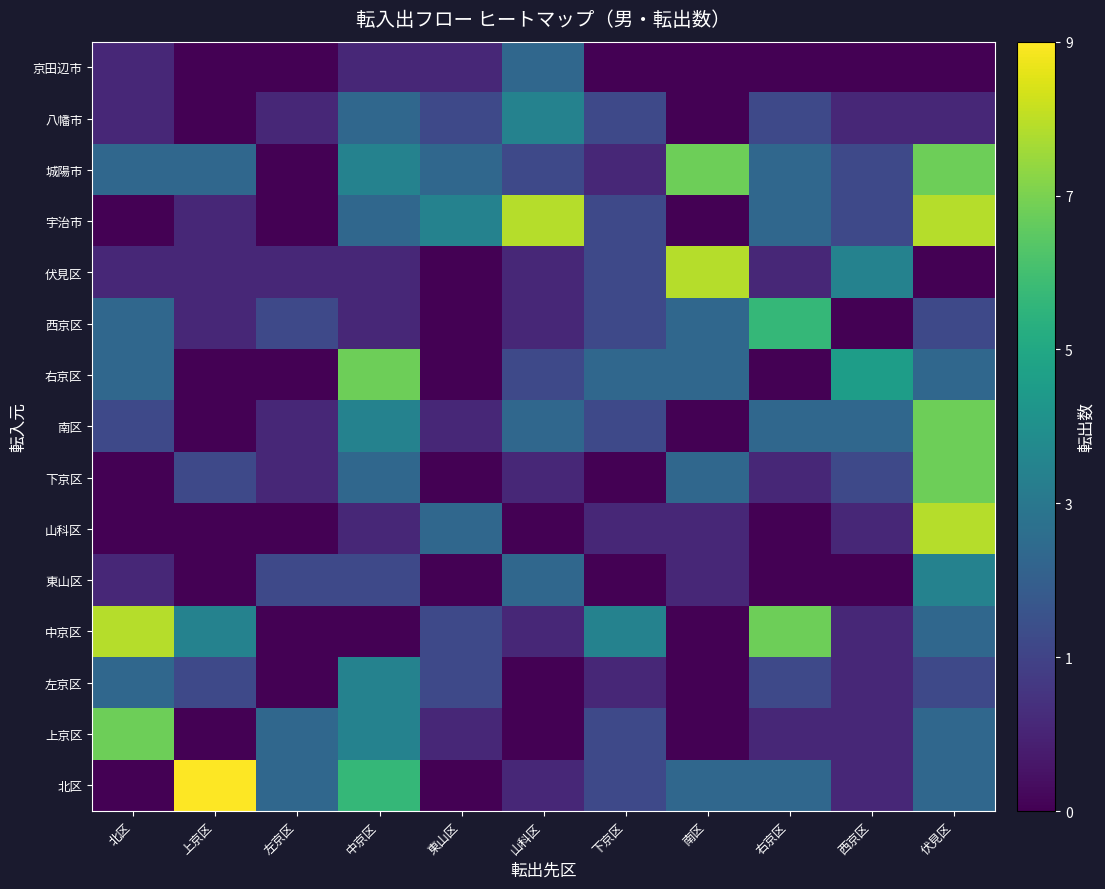

At 山科区, list the series in order from smallest to largest.

上京区, 左京区, 山科区, 北区, 中京区, 下京区, 西京区, 伏見区, 右京区, 城陽市, 東山区, 南区, 京田辺市, 八幡市, 宇治市